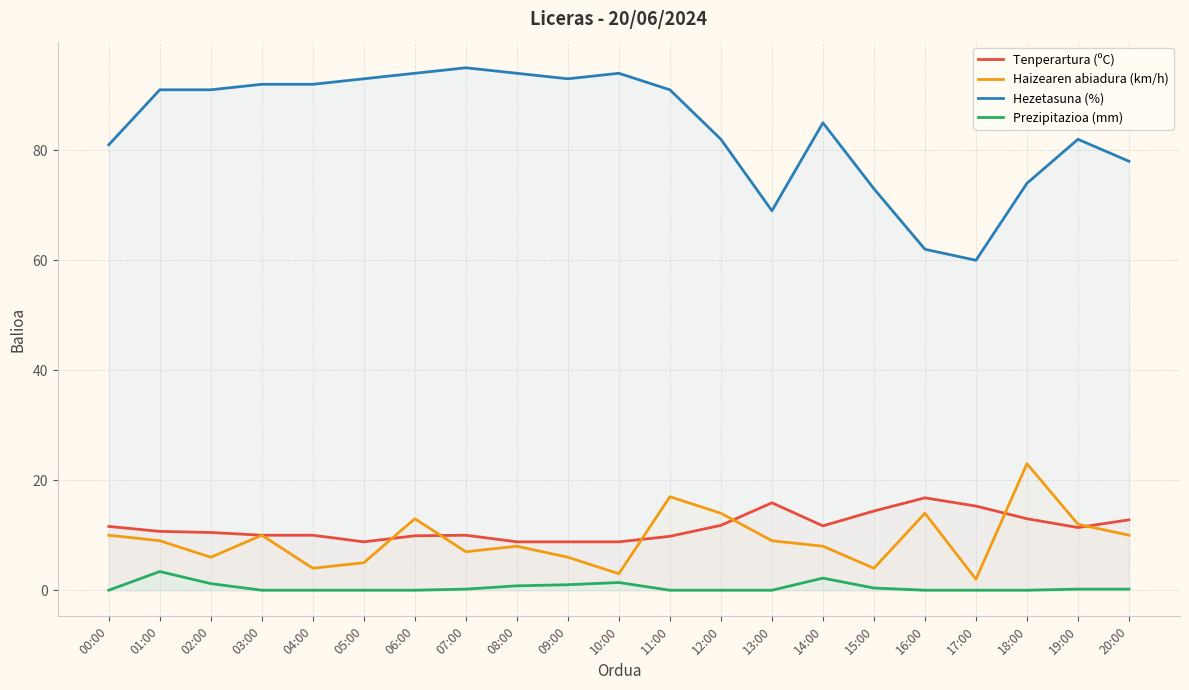

True or false: Prezipitazioa (mm) has a value of 0.7 at 09:00.

False